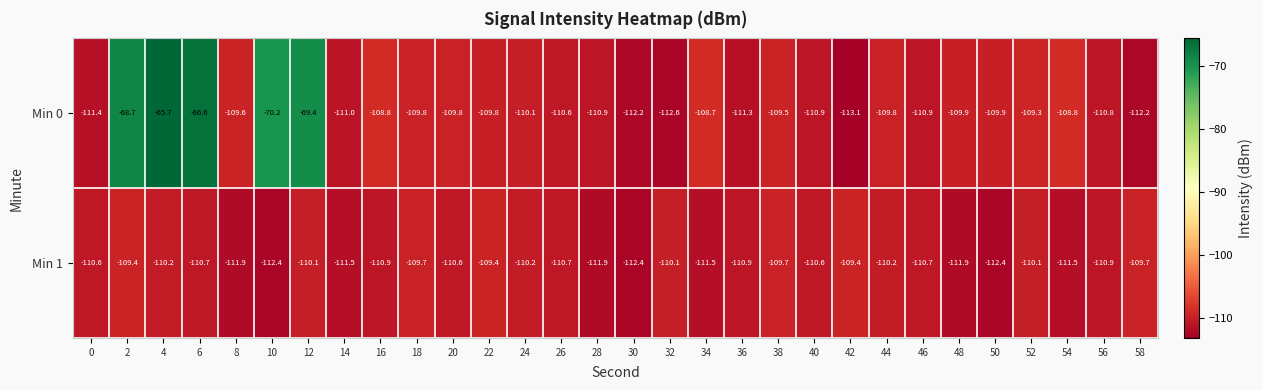

What is the total value across all series at 36?

-222.2